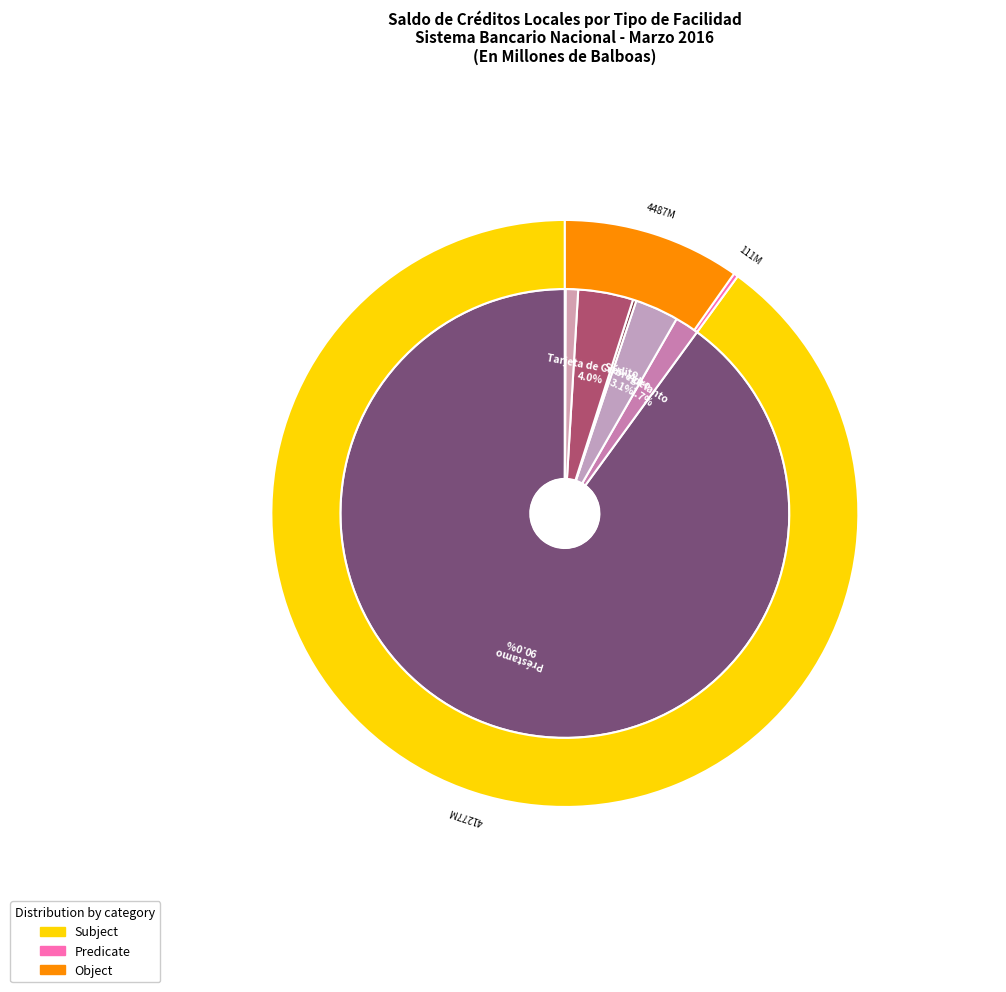

What is the majority slice?

Préstamo